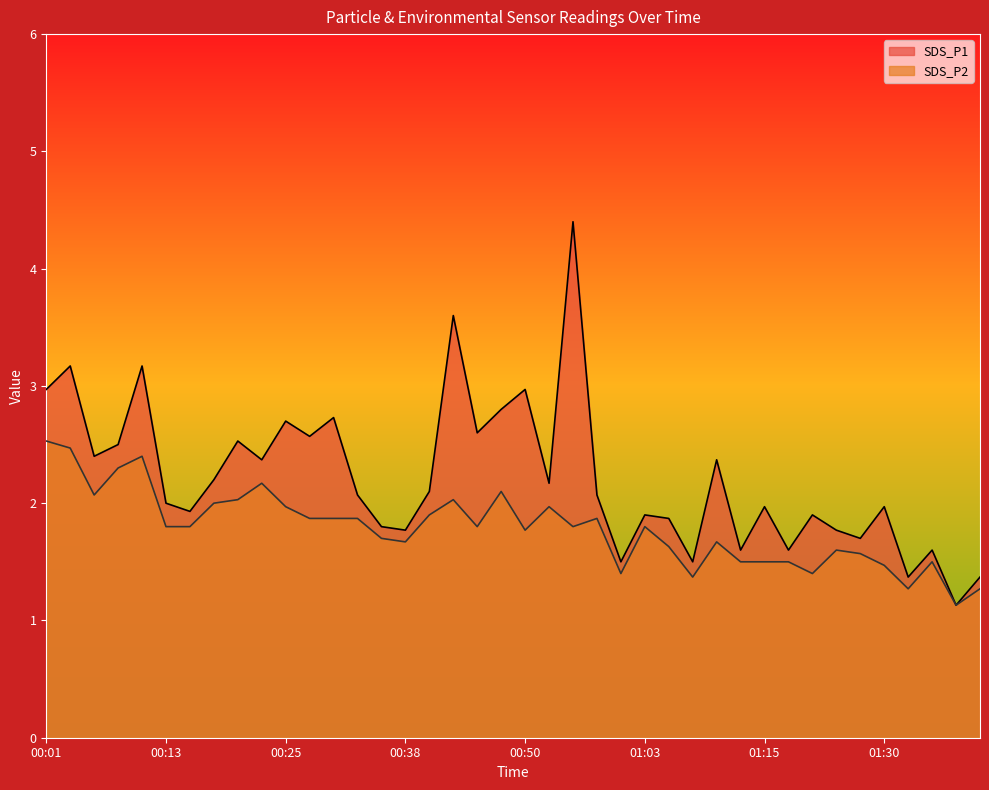

What is the label of the 9th point from the left?

00:20